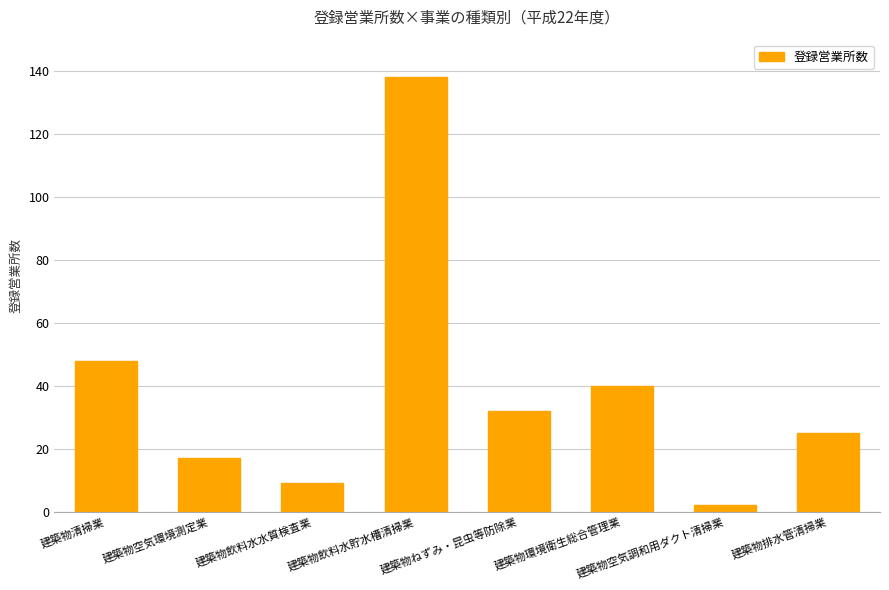

Rank the categories by value from highest to lowest.

建築物飲料水貯水槽清掃業, 建築物清掃業, 建築物環境衛生総合管理業, 建築物ねずみ・昆虫等防除業, 建築物排水管清掃業, 建築物空気環境測定業, 建築物飲料水水質検査業, 建築物空気調和用ダクト清掃業